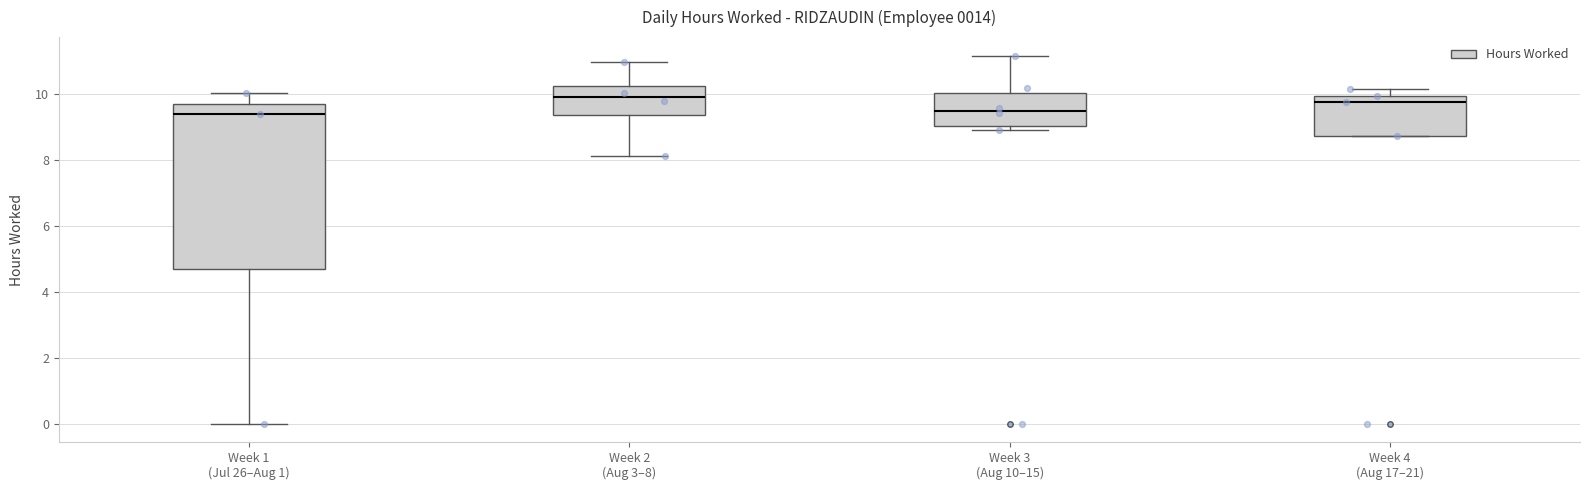

Reading left to right, transcribe this box plot: for each box, give where its median line is, the range the box spans, and where its two whiskers end, as read against the y-axis. The values are not printed on the chart, so give them approximately, as read against the axis.

Week 1 (Jul 26–Aug 1): median 9.4, box 4.8 to 9.8, whiskers 0.0 to 10.0
Week 2 (Aug 3–8): median 10.0, box 9.4 to 10.2, whiskers 8.2 to 11.0
Week 3 (Aug 10–15): median 9.6, box 9.0 to 10.0, whiskers 9.0 (just below the box's lower edge) to 11.2
Week 4 (Aug 17–21): median 9.8, box 8.8 to 10.0, whiskers 8.8 to 10.2